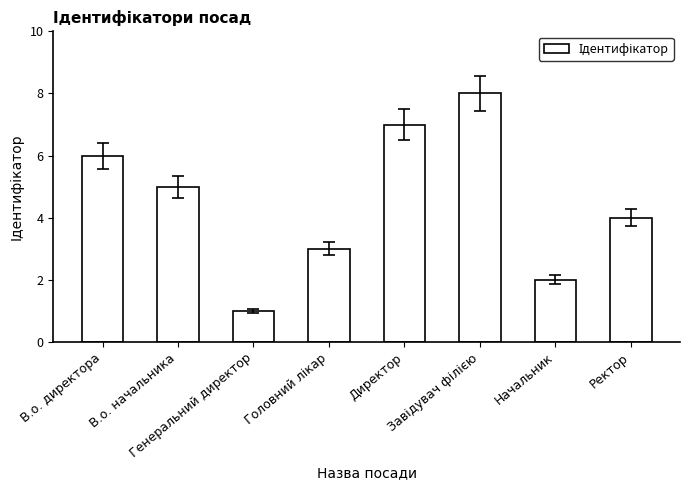

What is the difference between the second highest and minimum values?

6